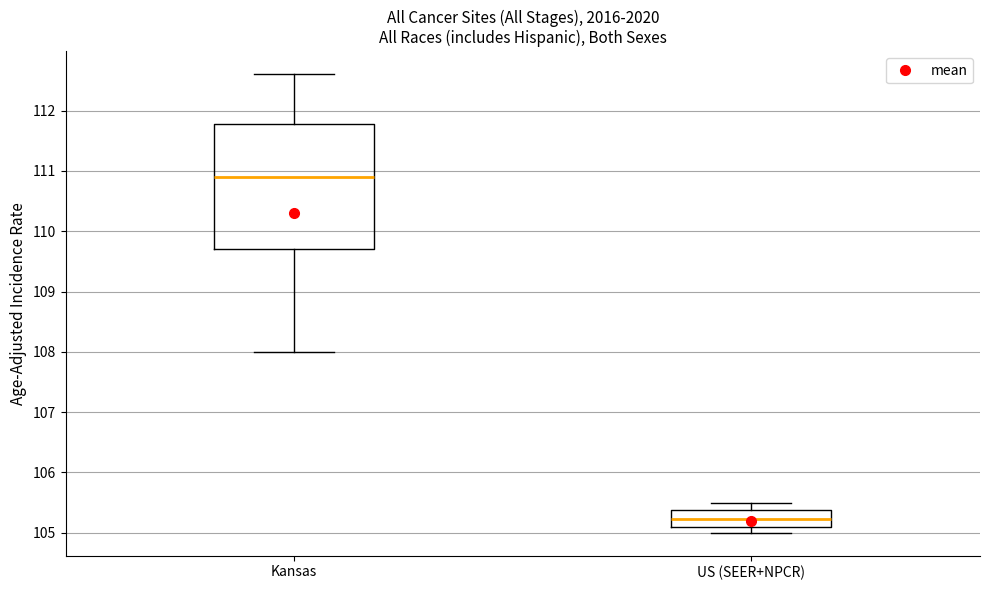

Where does the upper whisker of the box for Kansas end on the y-axis? The values are not printed on the chart, so give them approximately, as read against the axis.

112.6